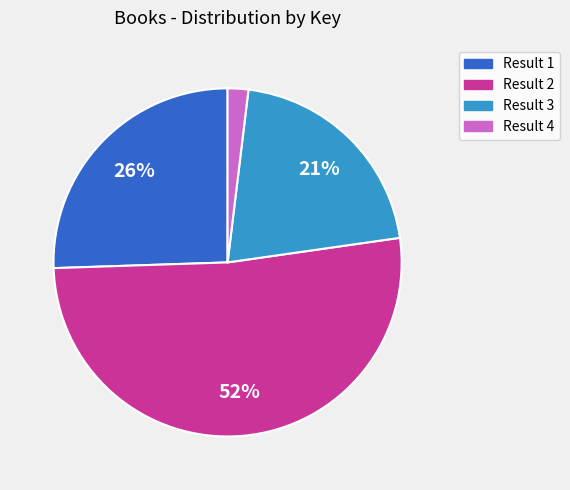

How many segments does this pie chart have?

4